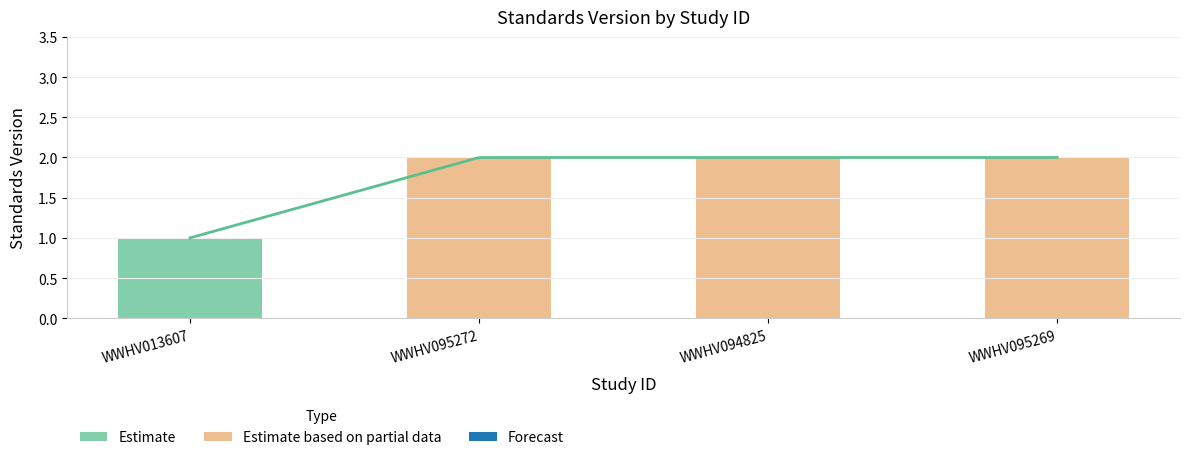

Read the value at WWHV095269.

2